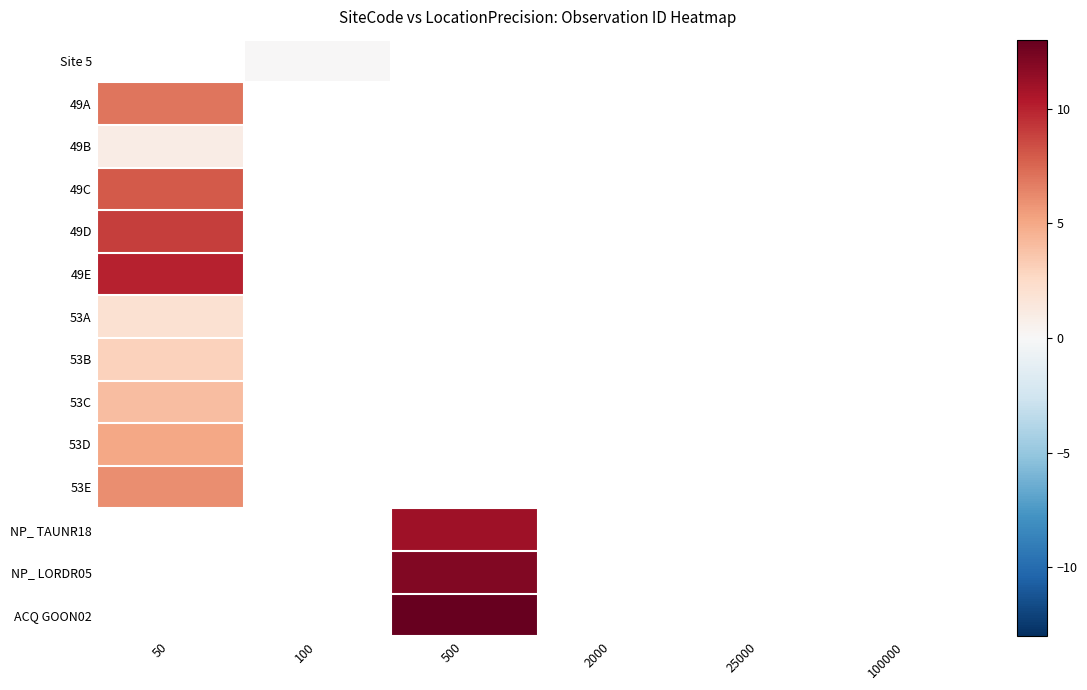

At 50, list the series in order from smallest to largest.

49B, Site 5, 53A, 53B, 53C, 53D, 53E, 49A, 49C, 49D, 49E, NP_ TAUNR18, NP_ LORDR05, ACQ GOON02